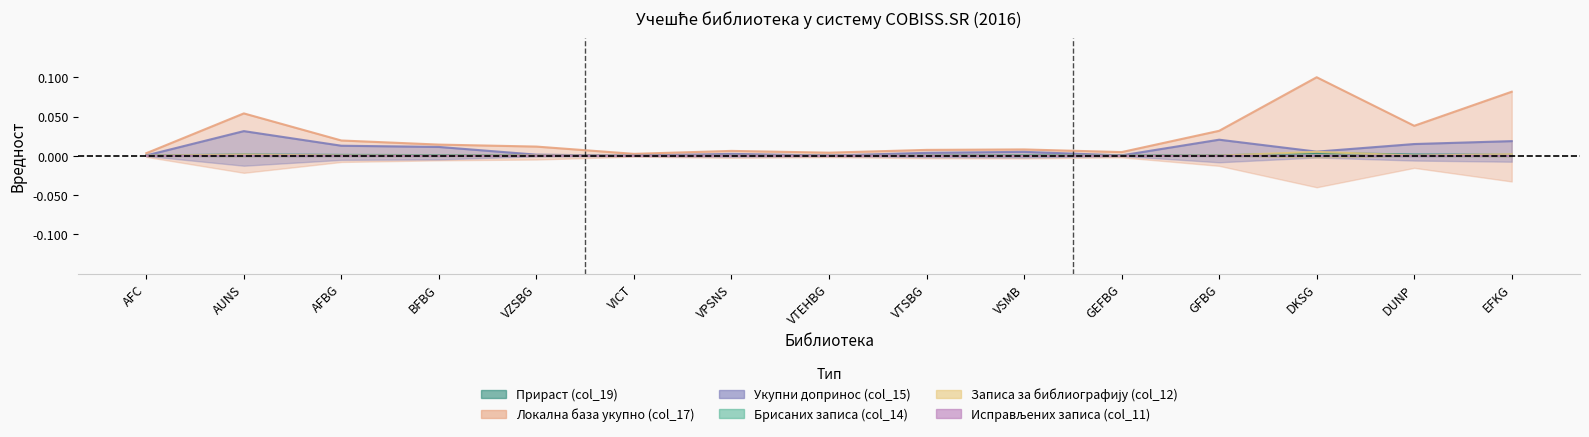

What position from the left is DKSG?

13